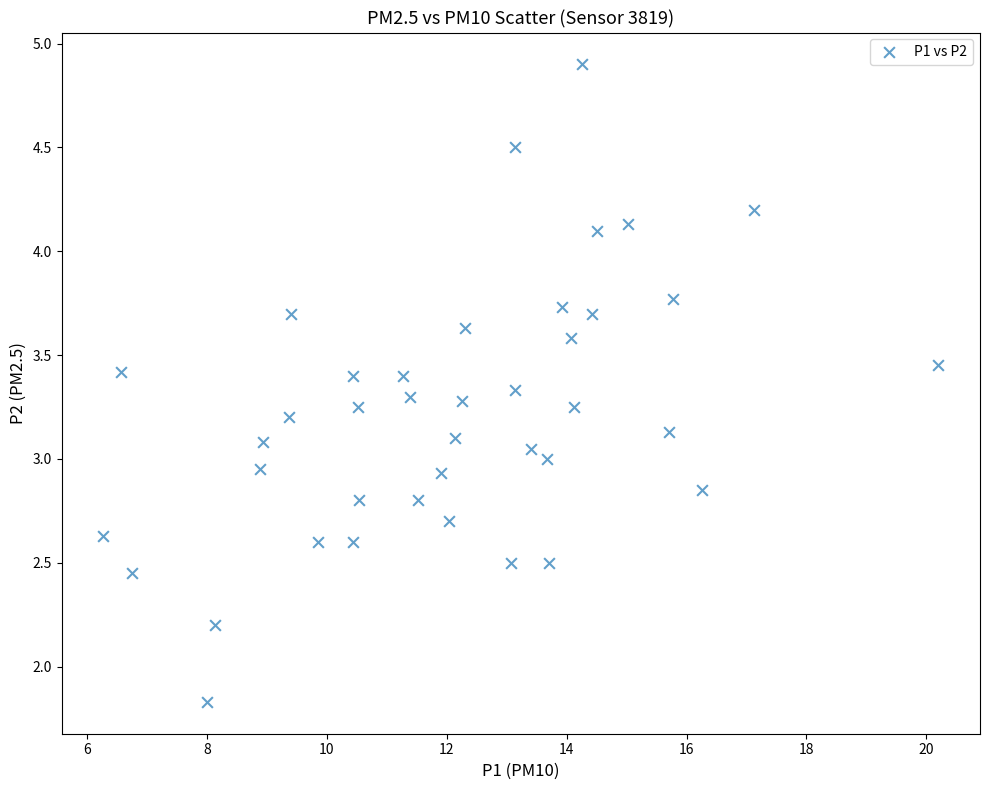

What is the range of X values (max minus min)?

13.9